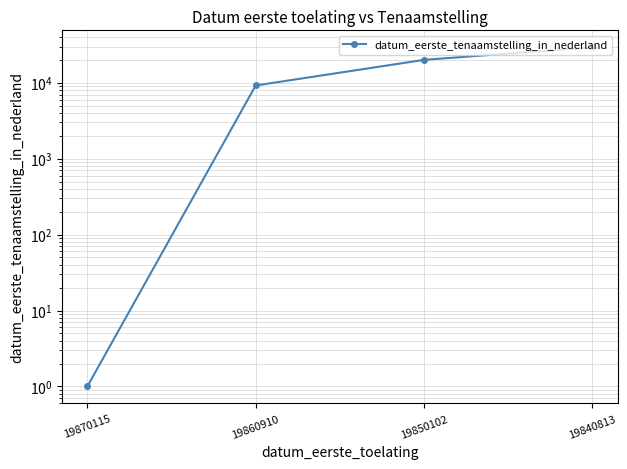

What is the difference between the maximum and second lowest values?

20097